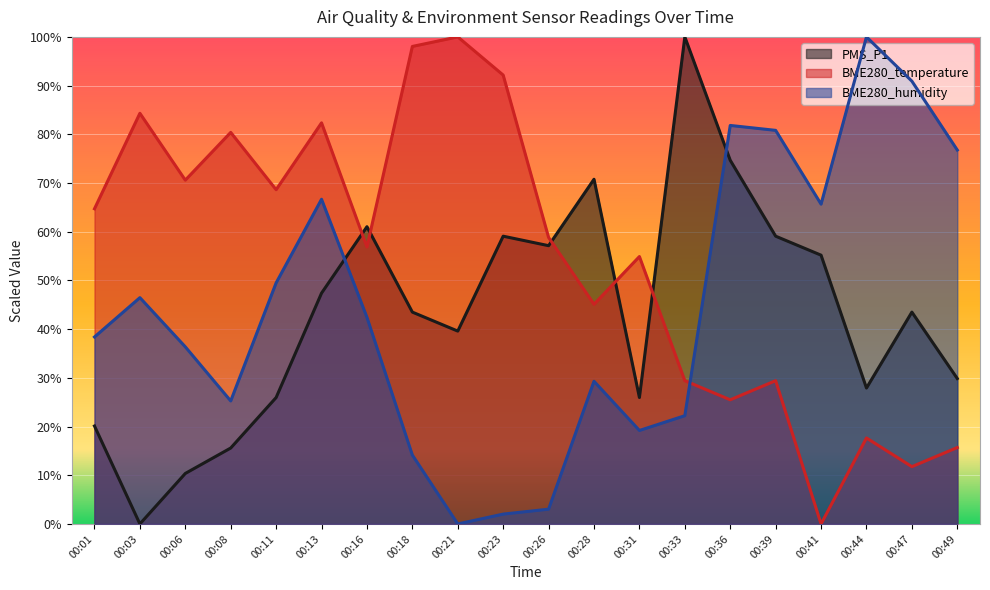

True or false: BME280_temperature and PMS_P1 cross at least once.

True